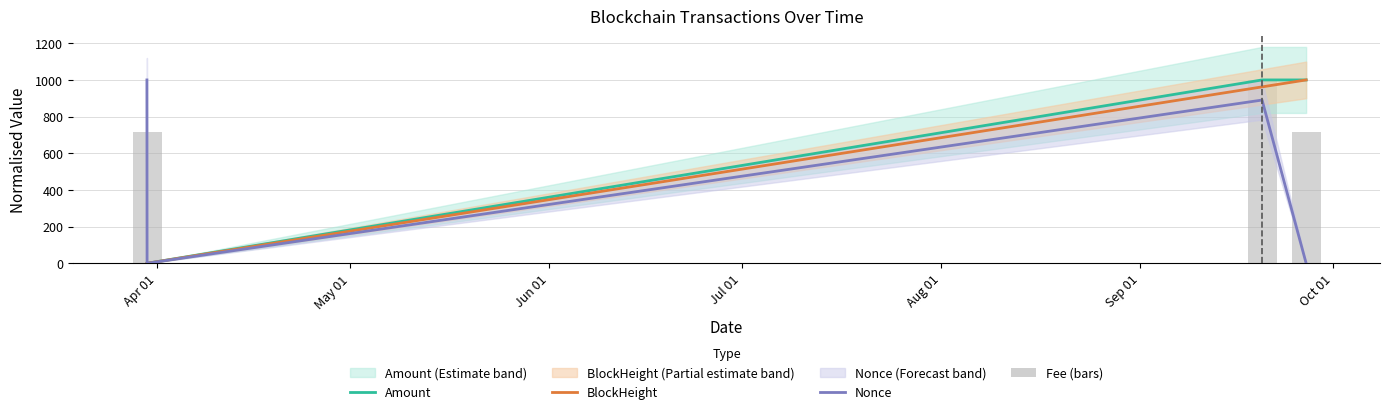

What is the difference between the maximum and minimum values in the Nonce series?

1000.0